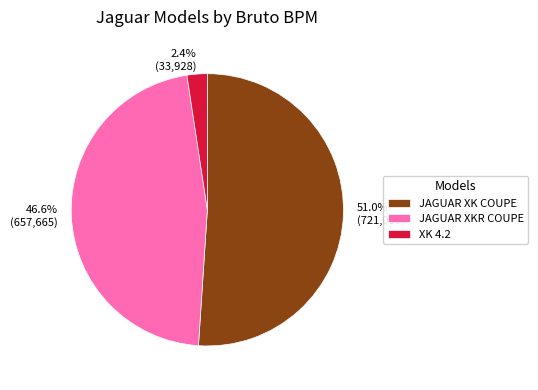

Does any single category account for the majority?

Yes